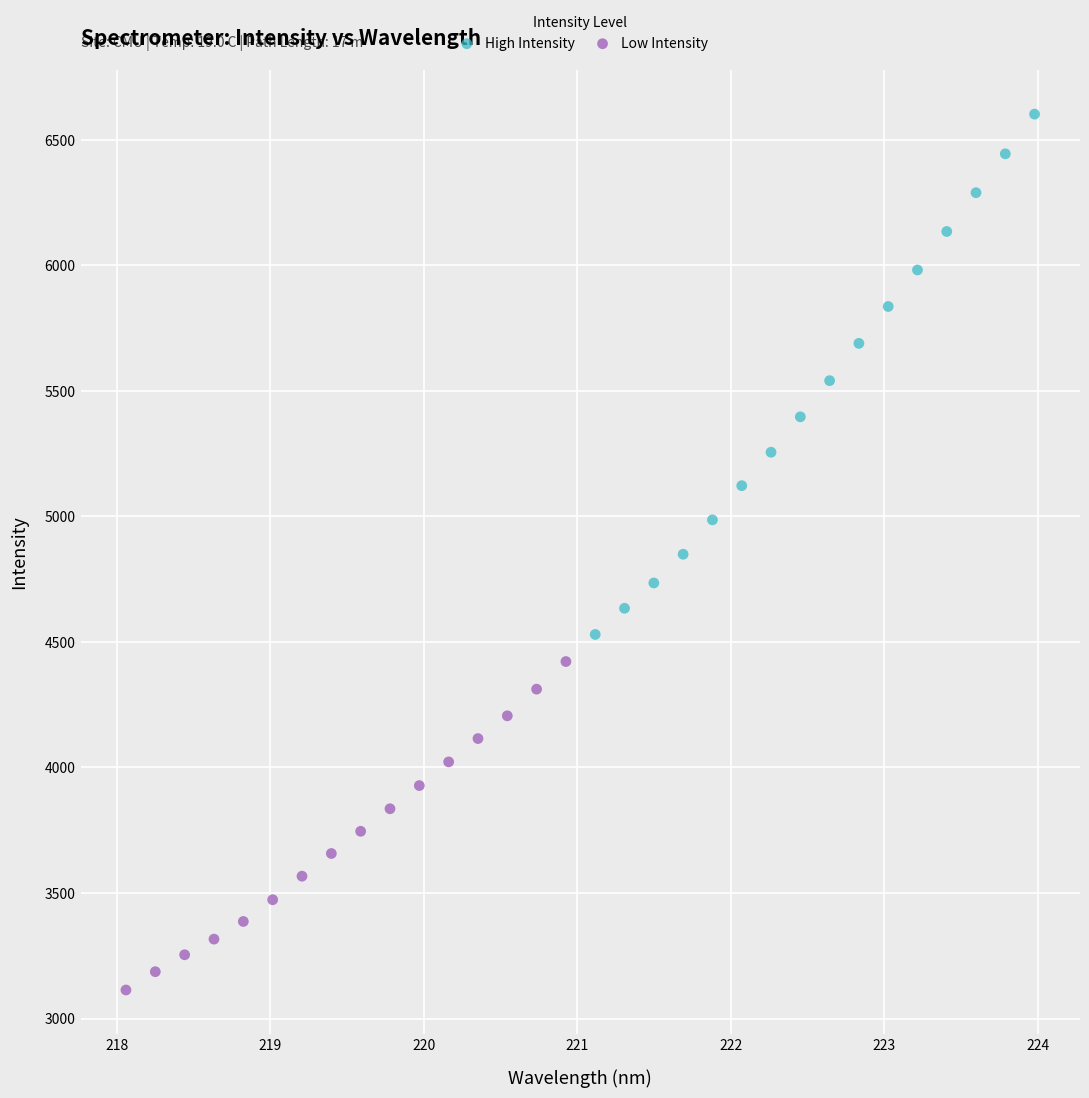

Which series contains the lowest Y value?

Low Intensity